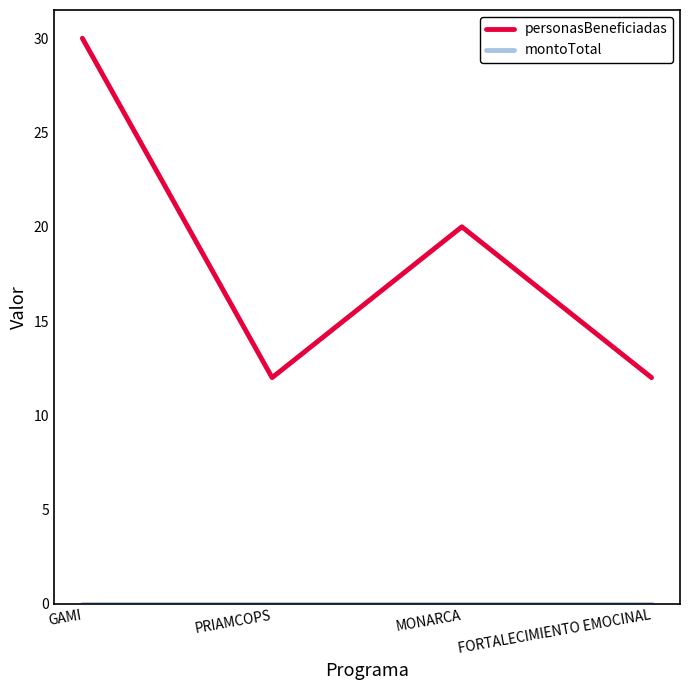

What is the total value across all series at GAMI?

30